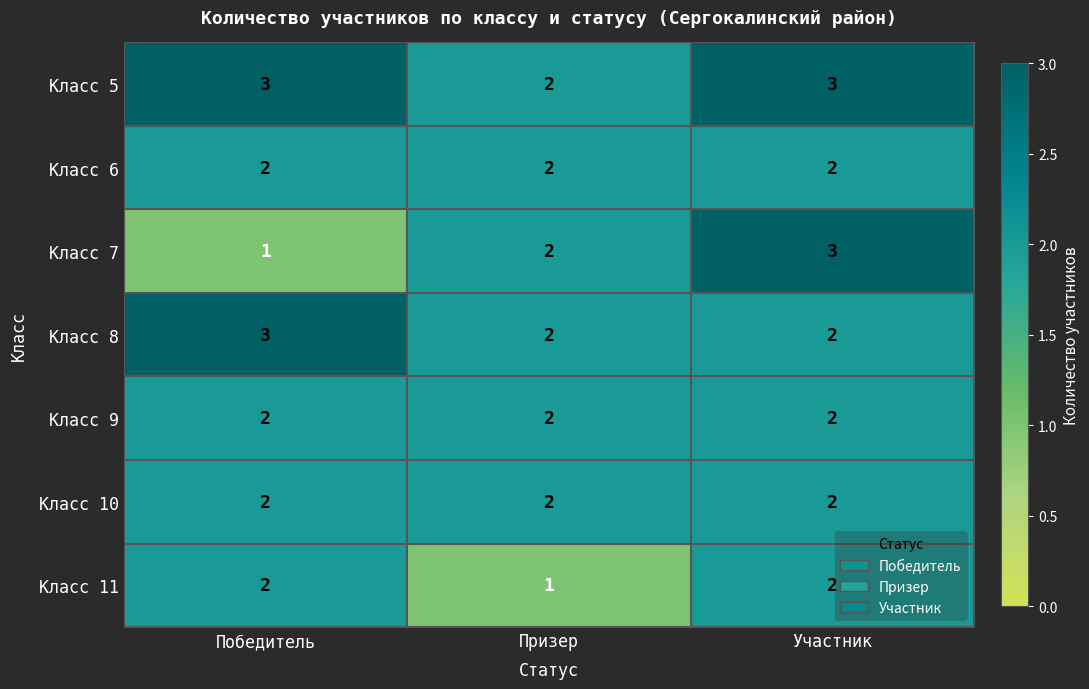

What is the approximate value of Класс 8 at Победитель?

3